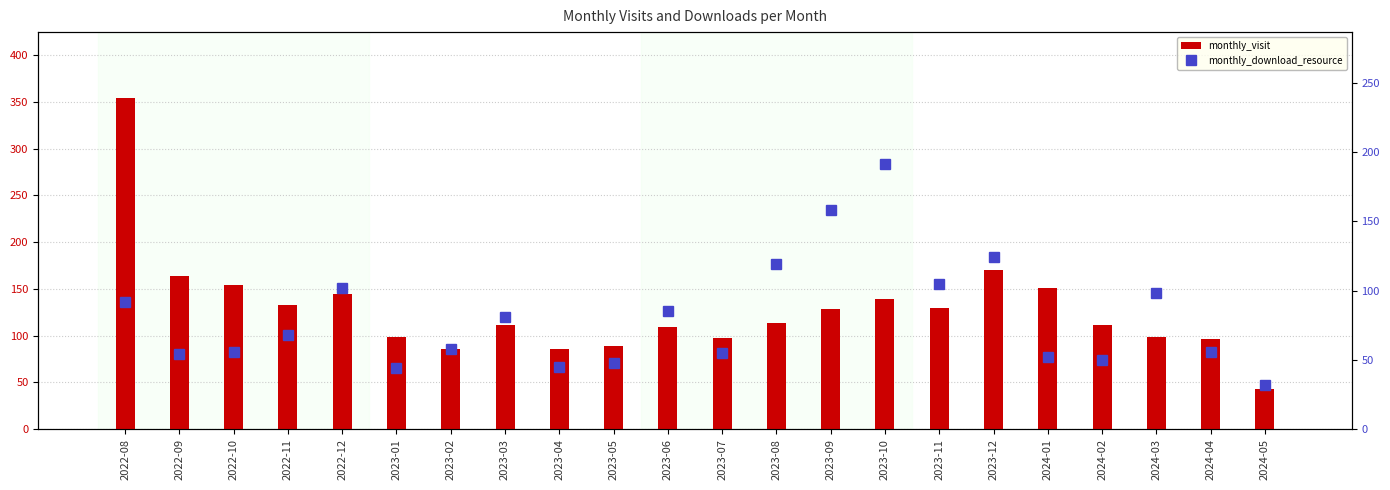

Rank the categories by monthly_download_resource value from lowest to highest.

2024-05, 2023-01, 2023-04, 2023-05, 2024-02, 2024-01, 2022-09, 2023-07, 2022-10, 2024-04, 2023-02, 2022-11, 2023-03, 2023-06, 2022-08, 2024-03, 2022-12, 2023-11, 2023-08, 2023-12, 2023-09, 2023-10